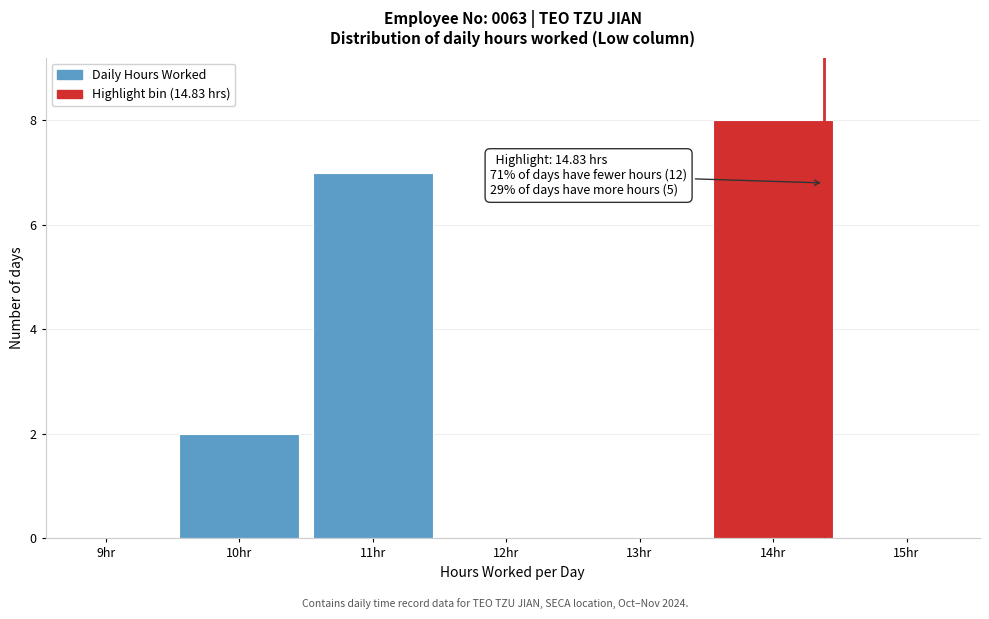

Reading left to right, transcribe all the data shown in this chart.

9hr=0	10hr=2	11hr=7	12hr=0	13hr=0	14hr=8	15hr=0